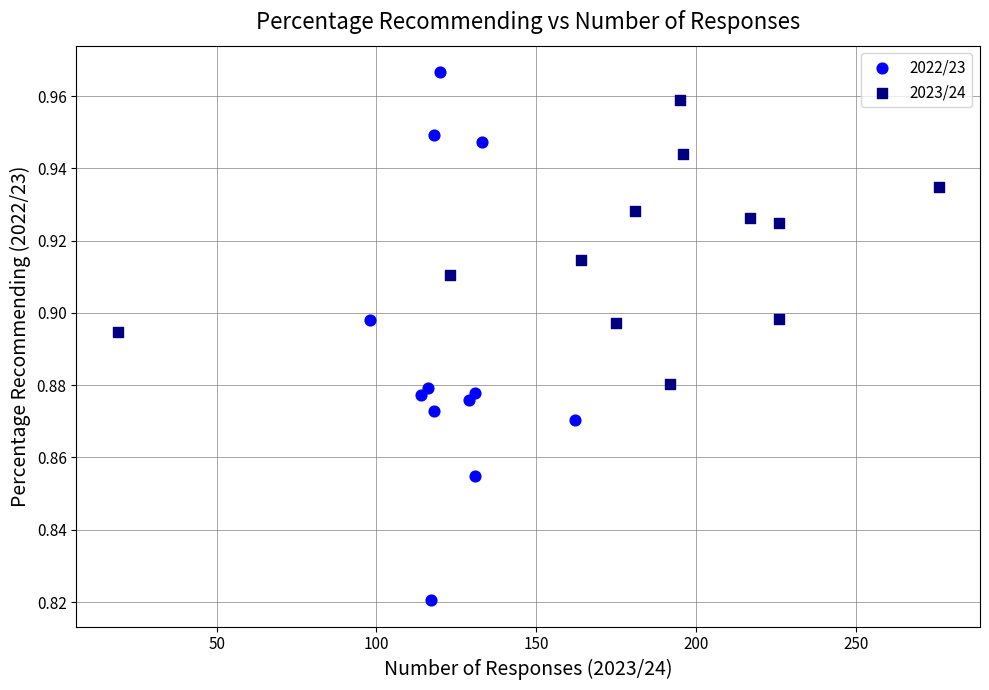

Which series reaches the maximum Y coordinate?

2022/23